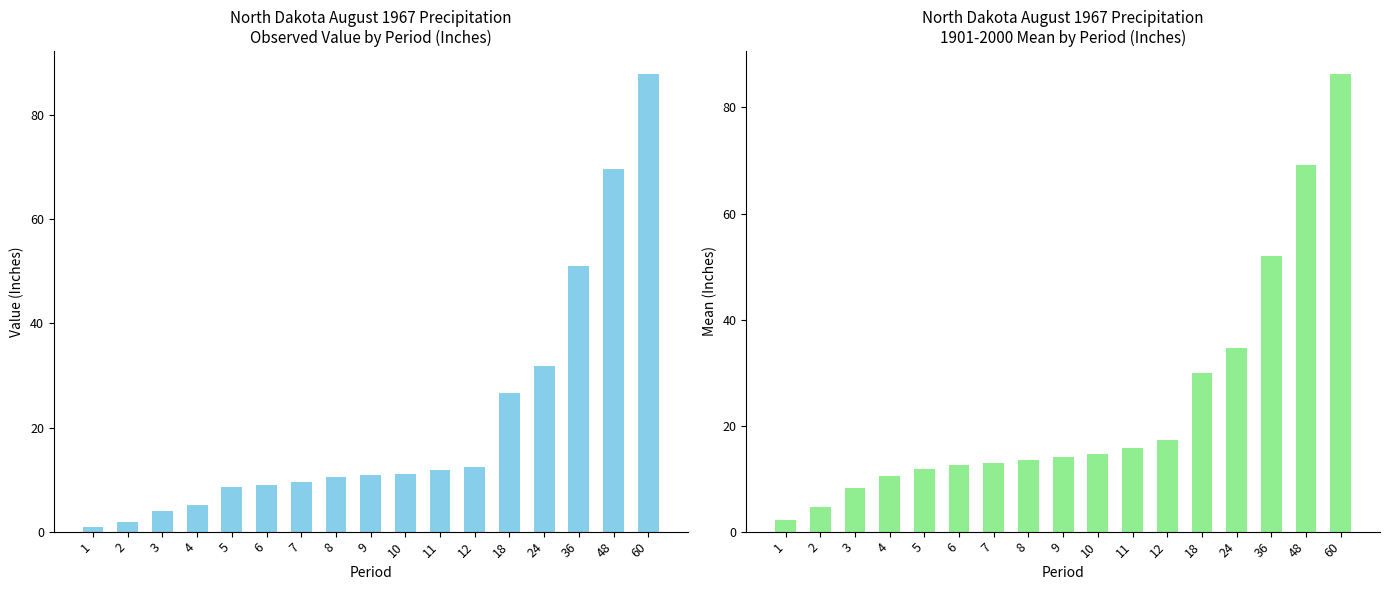

What is the greatest value displayed?

87.9